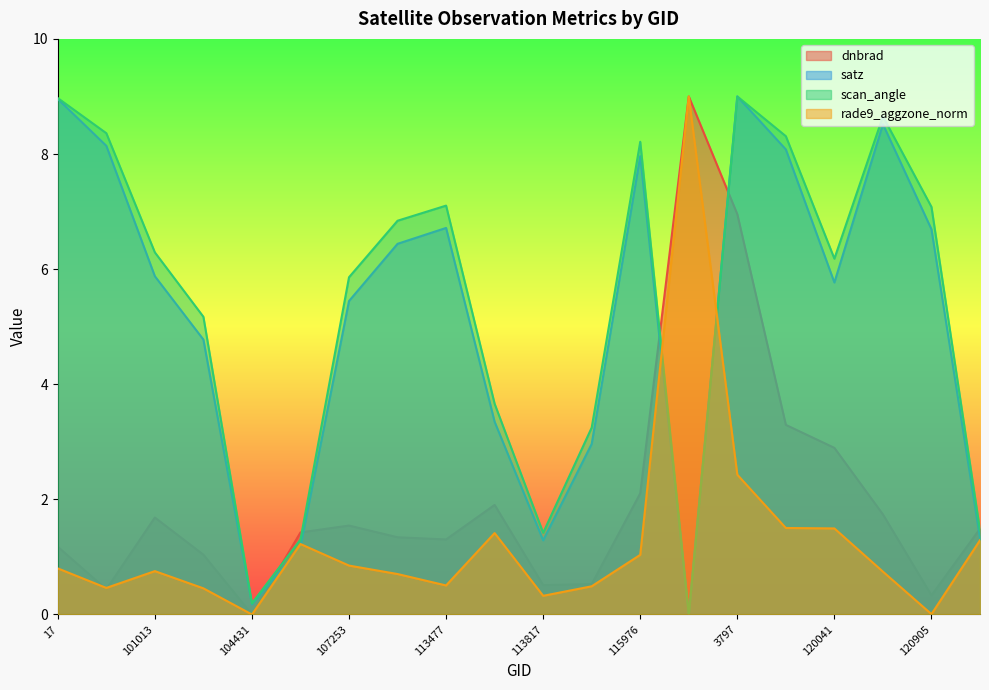

Which series has the widest spread of values?

satz